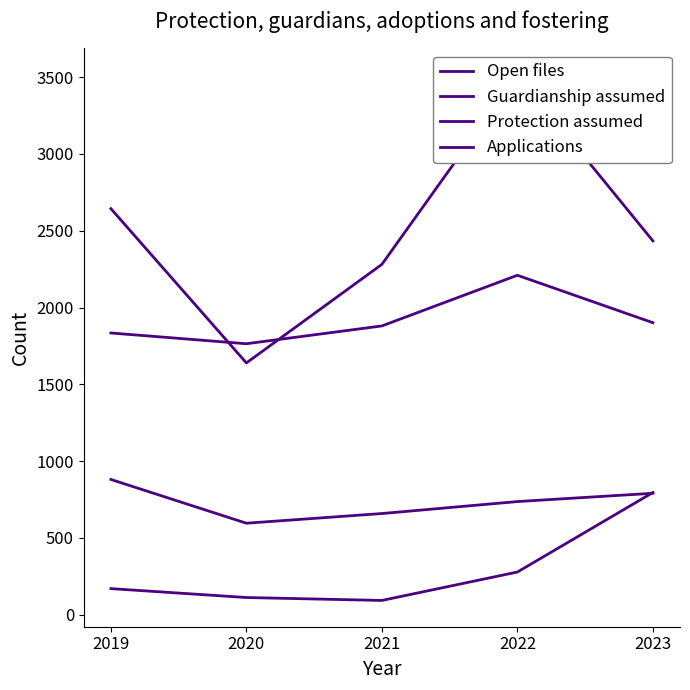

What is the difference between the highest and lowest values at 2019?

2475